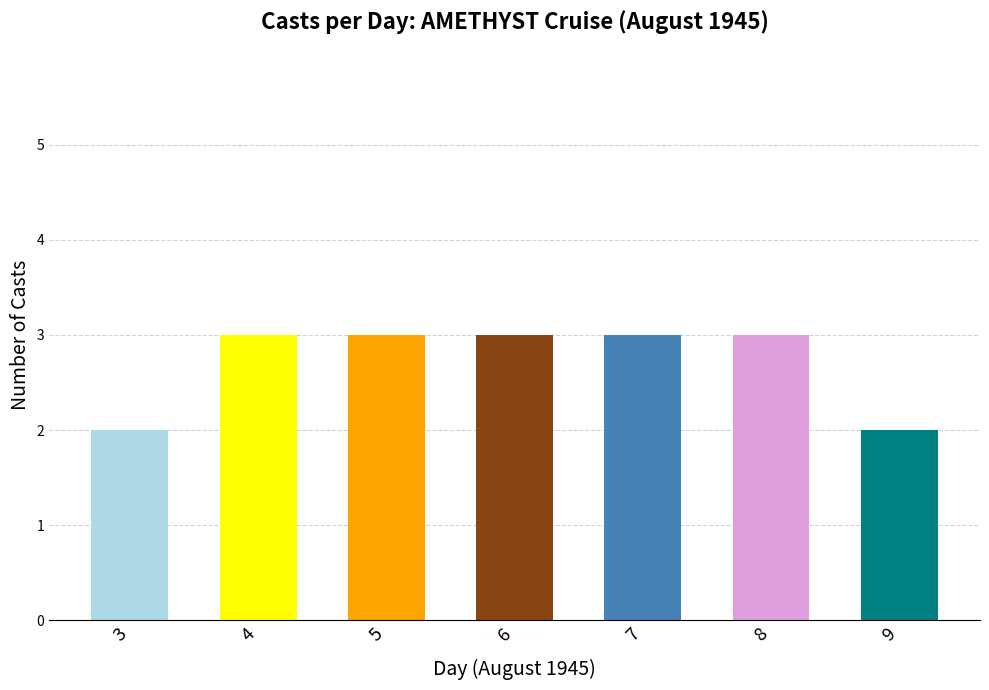

Is it true that the value at 7 is 2?

False